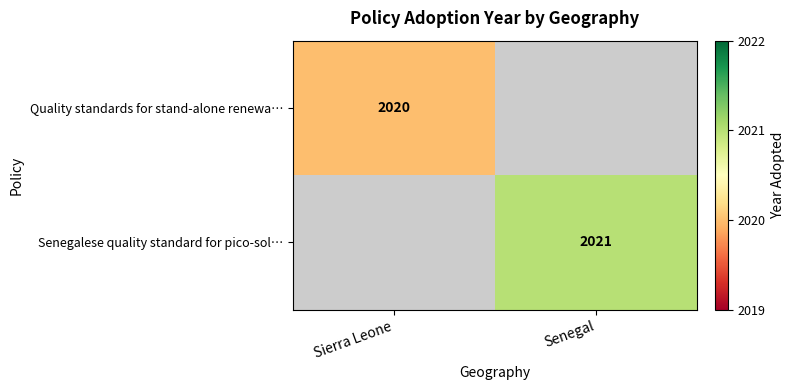

The value of Quality standards for stand-alone renewa… at Sierra Leone is 2020. True or false?

True